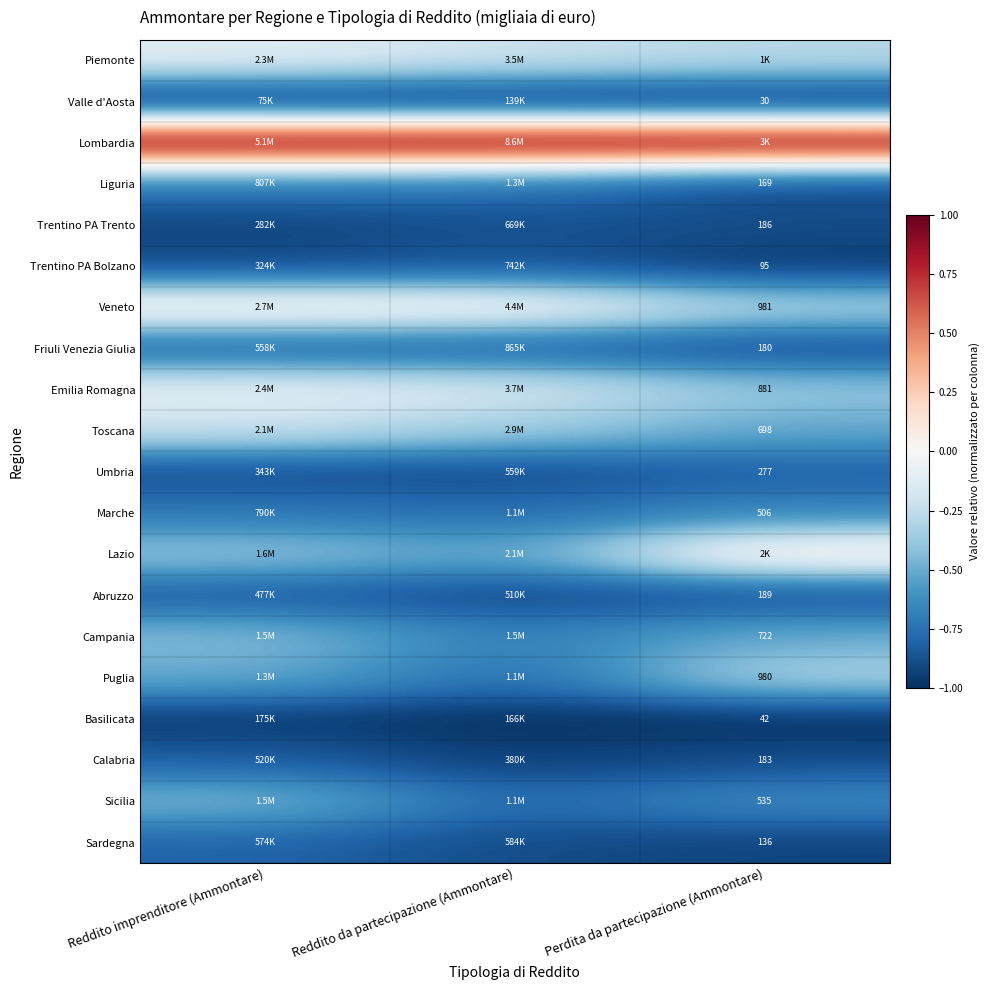

What is the maximum value shown in the chart?

1.0